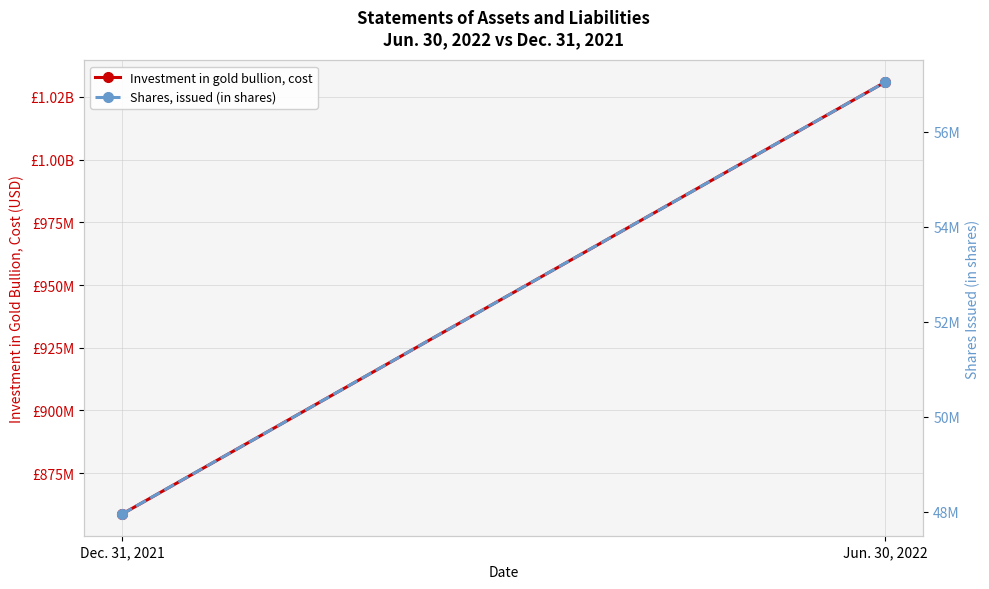

The Shares, issued (in shares) series shows 57050000 at Jun. 30, 2022. True or false?

True